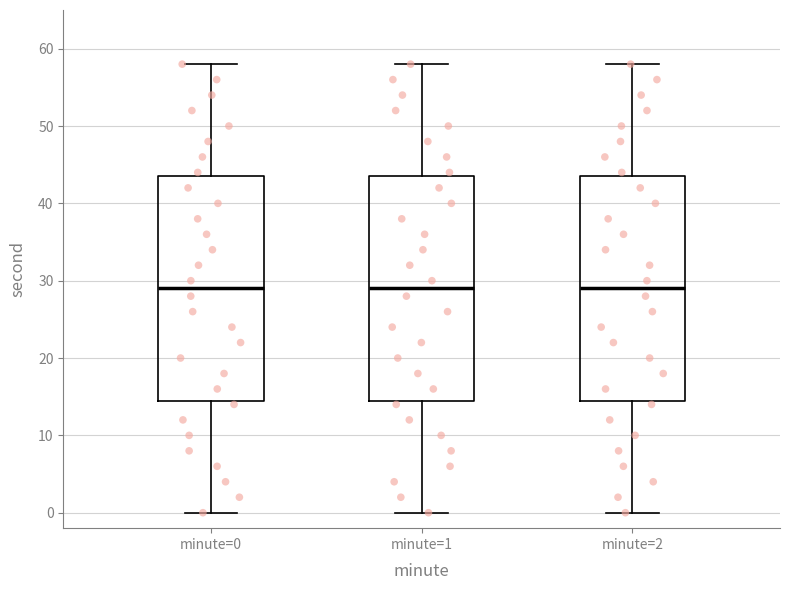

Where does the lower whisker of the box for minute=0 end on the y-axis? The values are not printed on the chart, so give them approximately, as read against the axis.

0